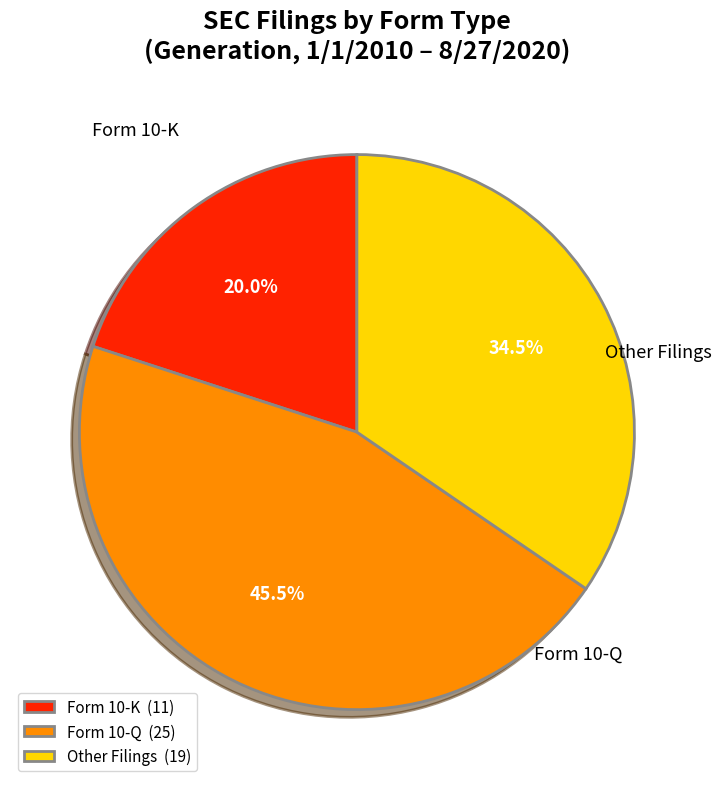

Is the sum of Form 10-Q and Other Filings greater than half?

Yes